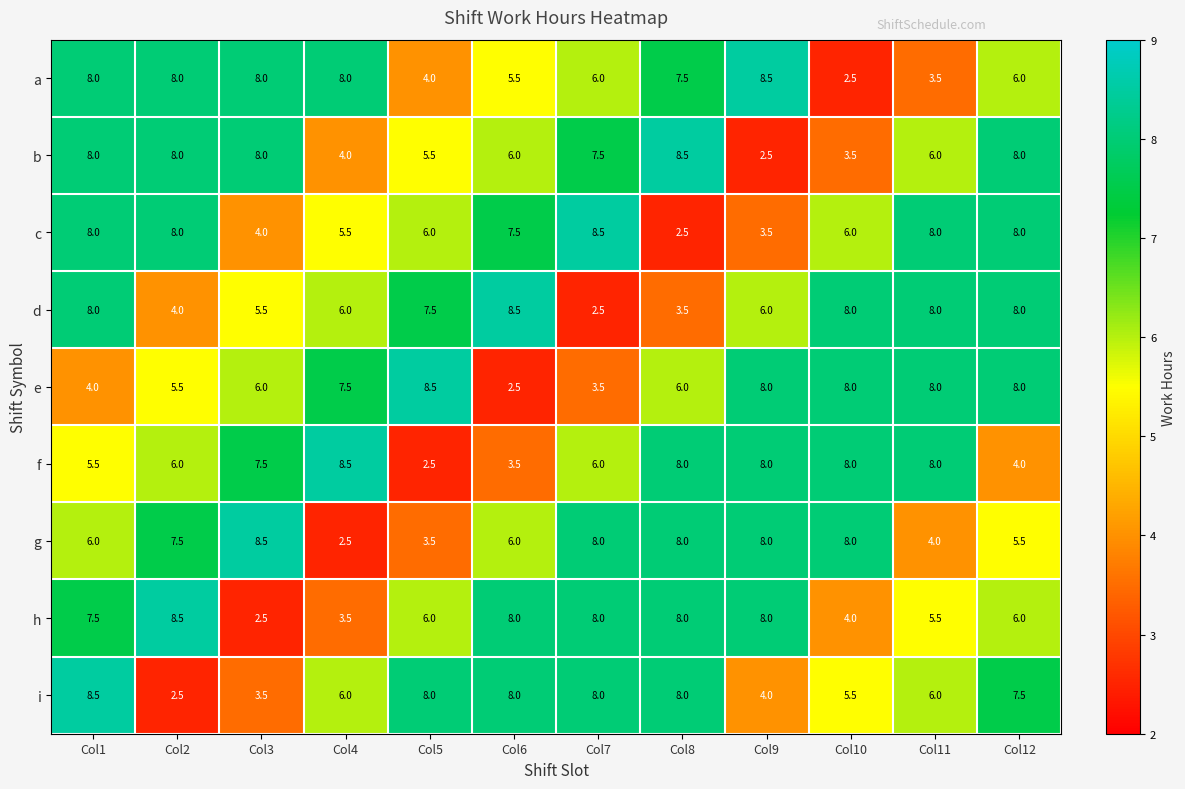

What is the difference between the highest and lowest values at Col12?

4.0